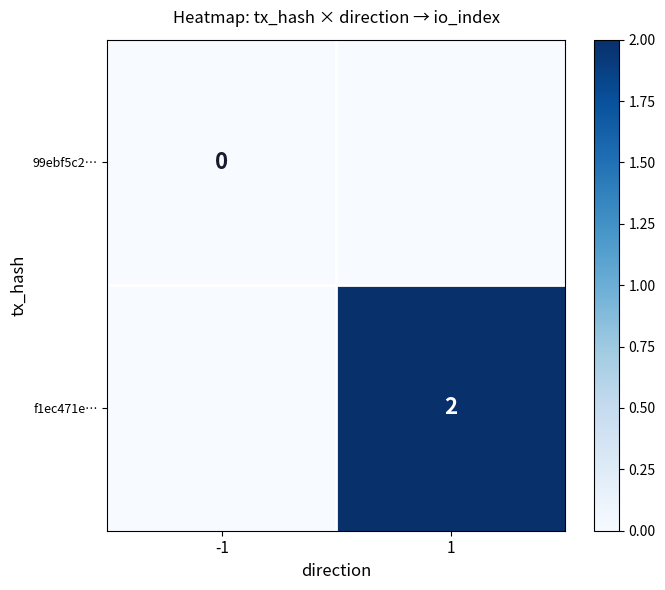

At which category is the sum across all series the highest?

1